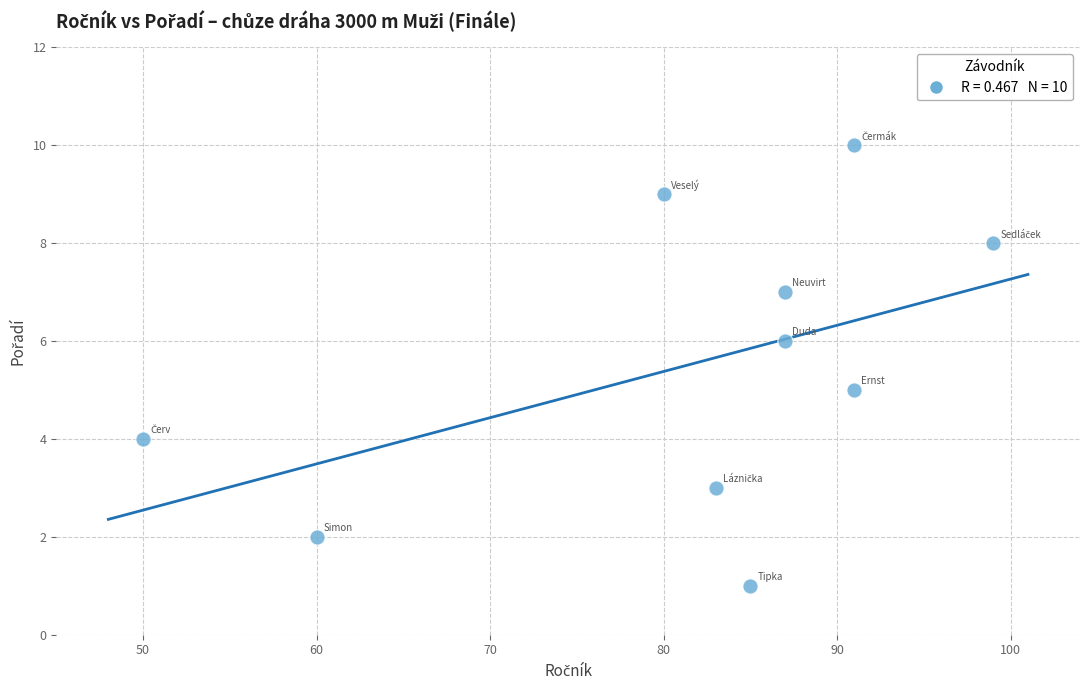

What is the average Y value?

6